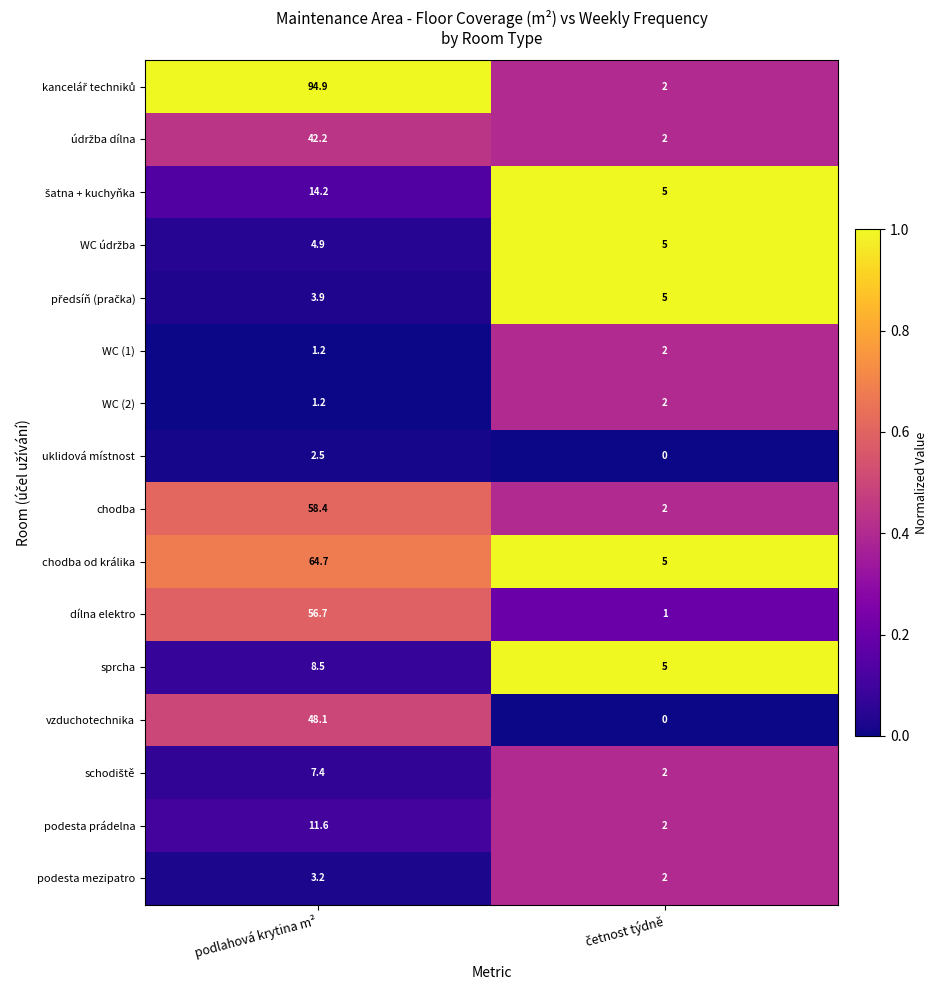

Which label corresponds to the largest value in the chart?

podlahová krytina m²